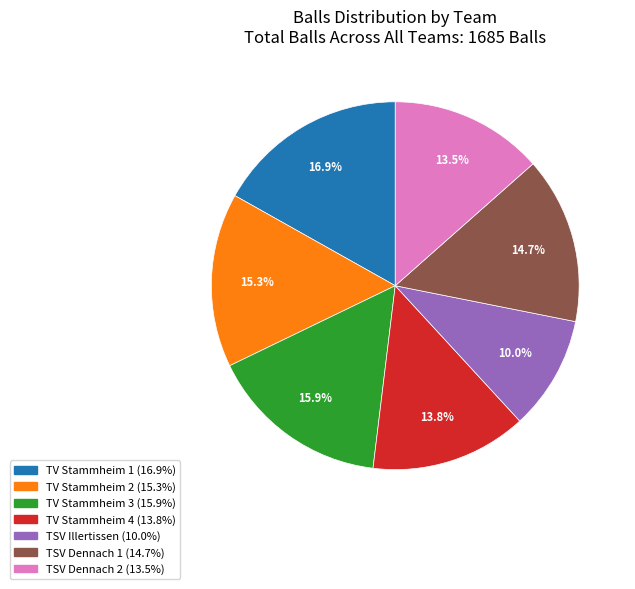

Which slice is the smallest?

TSV Illertissen